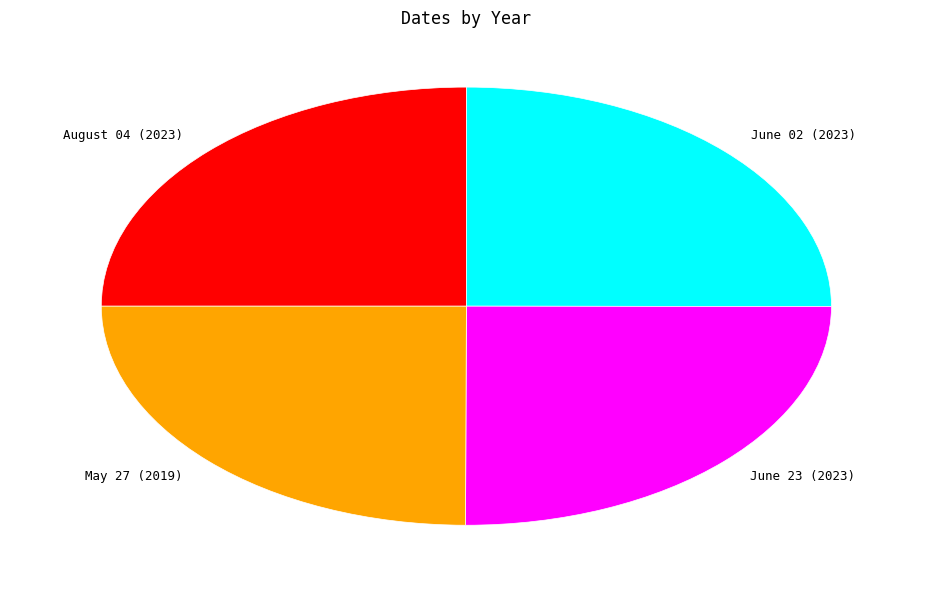

Approximately how many times larger is the value at May 27 (2019) compared to June 23 (2023)?

1.0